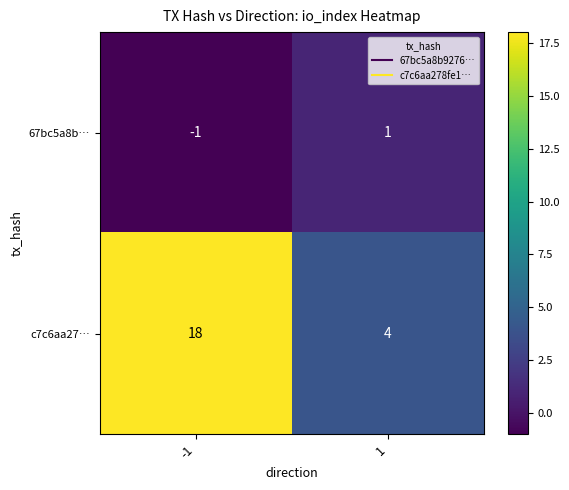

Read the c7c6aa27… value at -1, to the nearest 5.

20